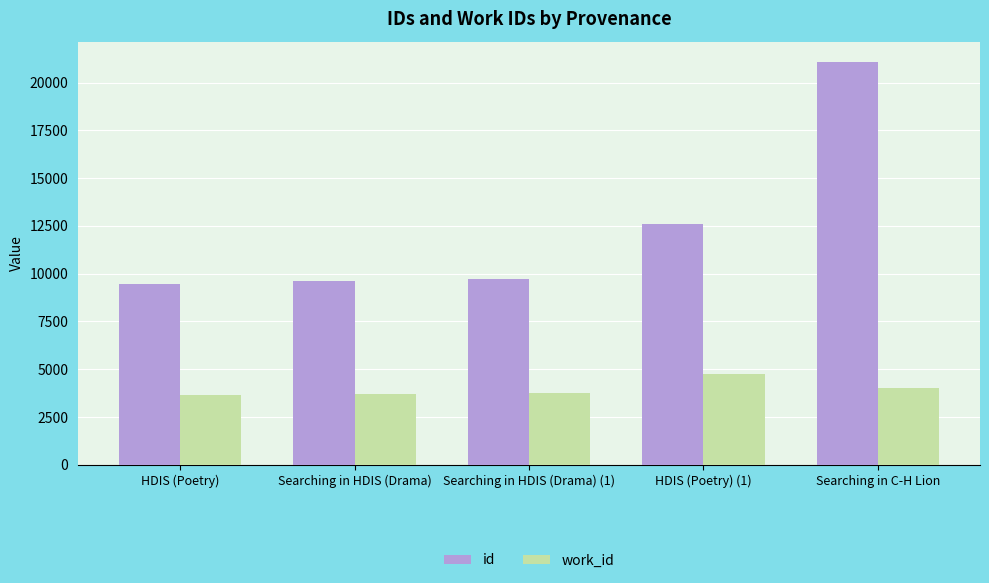

What is the total value across all series at Searching in C-H Lion?

25131